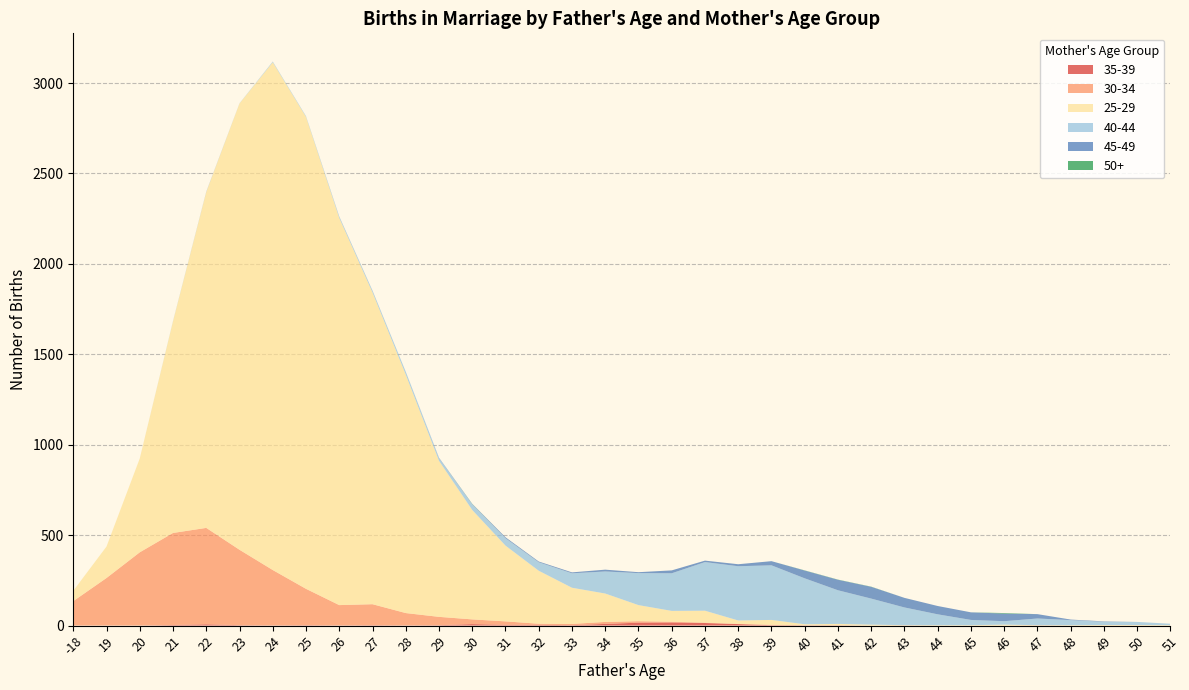

Reading right to left, extract all data points from this chart.

35-39: 0	0	0	0	0	0	0	0	0	0	1	1	2	8	14	17	16	9	2	4	4	8	2	1	2	1	2	1	2	7	3	0	0	0
30-34: 0	0	0	0	1	0	0	0	1	0	1	1	2	1	2	4	8	11	7	6	19	26	46	68	116	112	201	306	417	533	509	405	263	135
25-29: 2	3	3	2	1	5	2	2	1	5	7	5	27	19	66	60	89	157	200	293	419	605	863	1319	1724	2141	2610	2808	2468	1857	1170	519	174	57
40-44: 8	17	18	28	37	19	29	60	98	144	186	254	302	300	269	208	177	122	80	47	41	31	15	16	9	7	4	4	1	1	2	0	0	0
45-49: 0	0	2	3	24	42	42	46	53	65	58	43	23	11	8	16	5	10	5	4	5	2	2	0	1	1	0	0	0	1	0	0	0	0
50+: 0	0	0	0	0	3	0	0	0	1	1	1	0	0	0	0	0	0	0	0	0	1	0	0	0	0	0	0	0	0	0	0	0	0